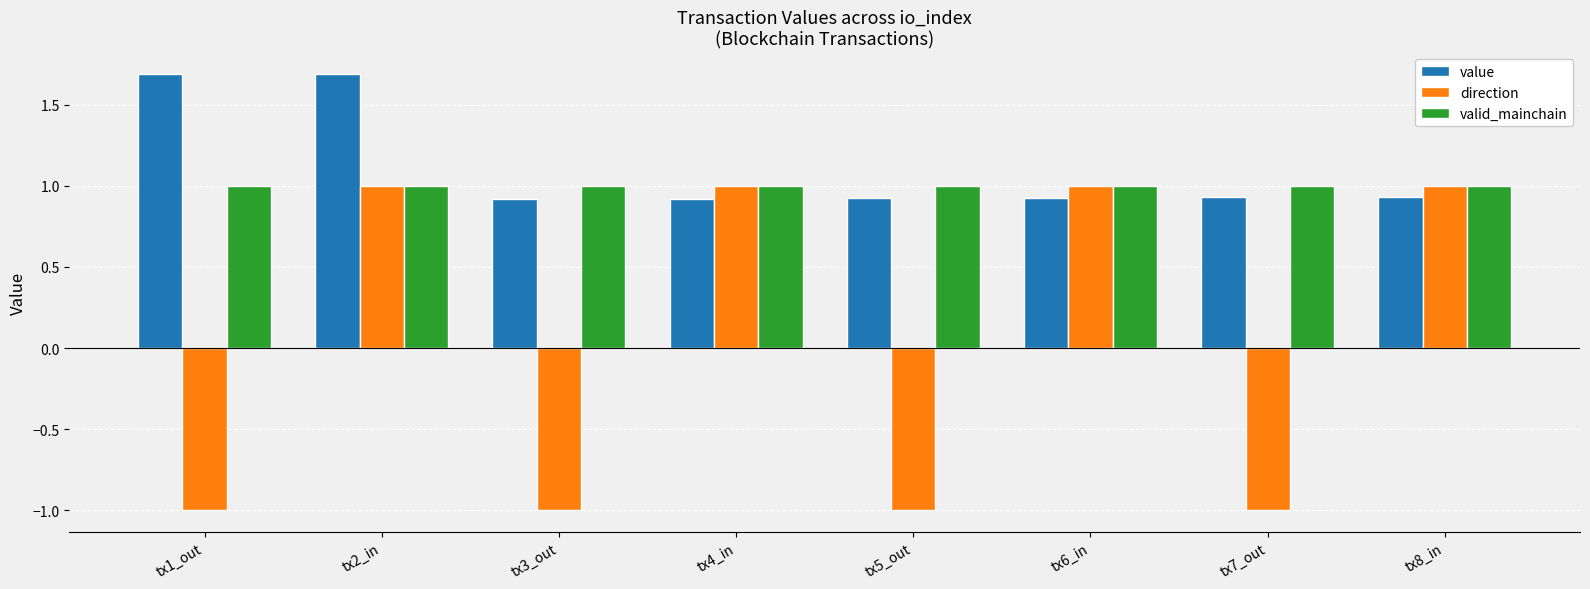

How many bars are there in each group?

3